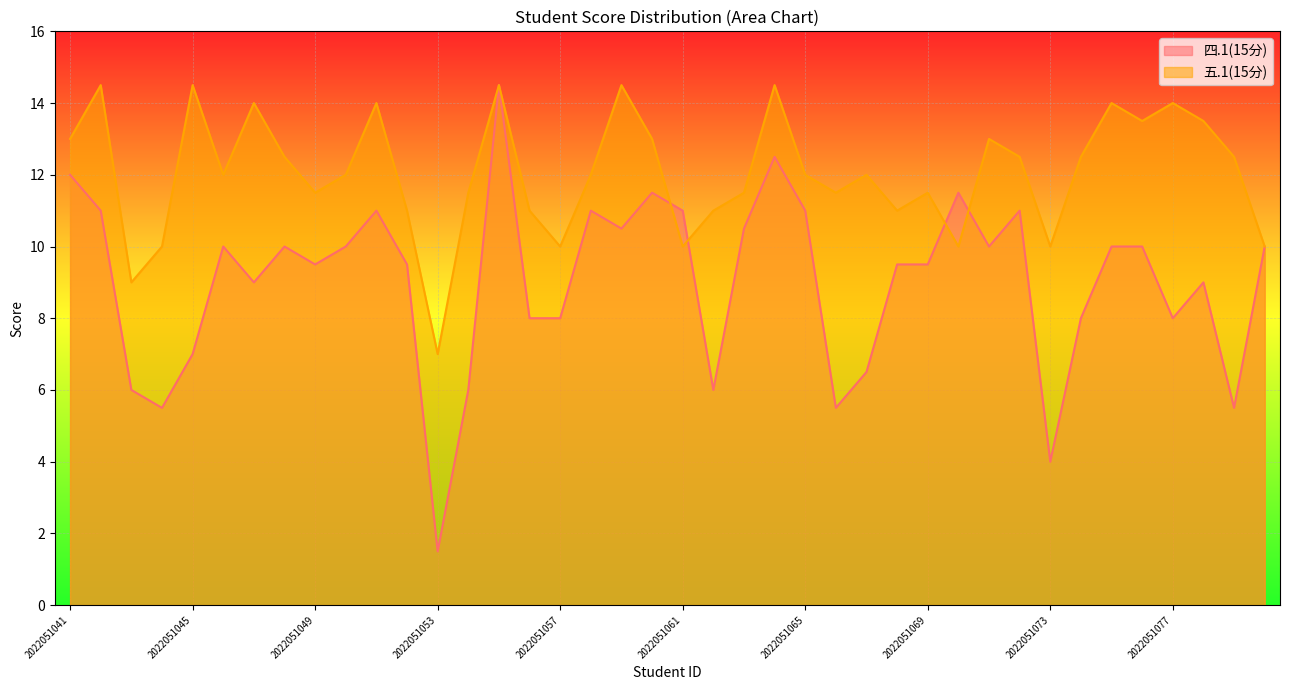

The value of 四.1(15分) at 2022051058 is 18.1. True or false?

False